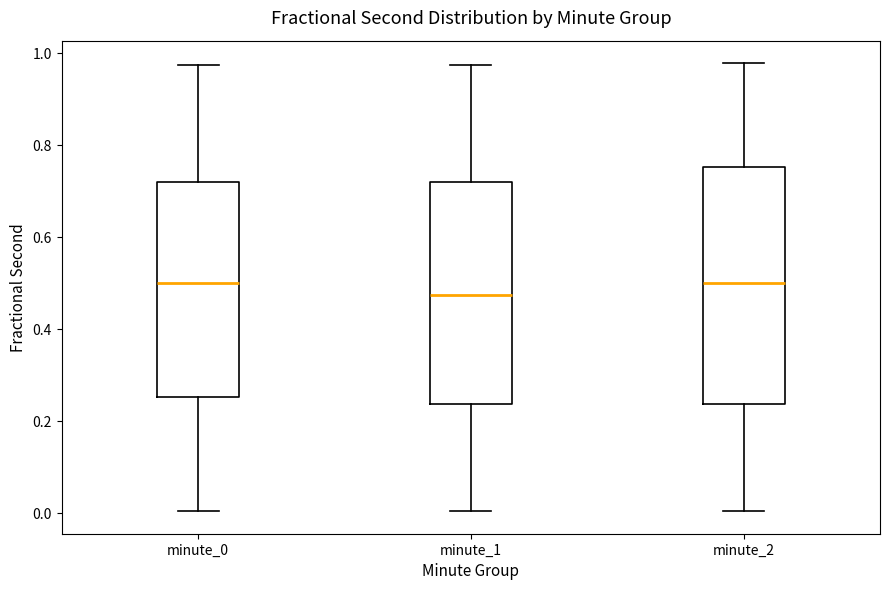

Which box is the tallest, from its lower edge to its upper edge?

minute_2